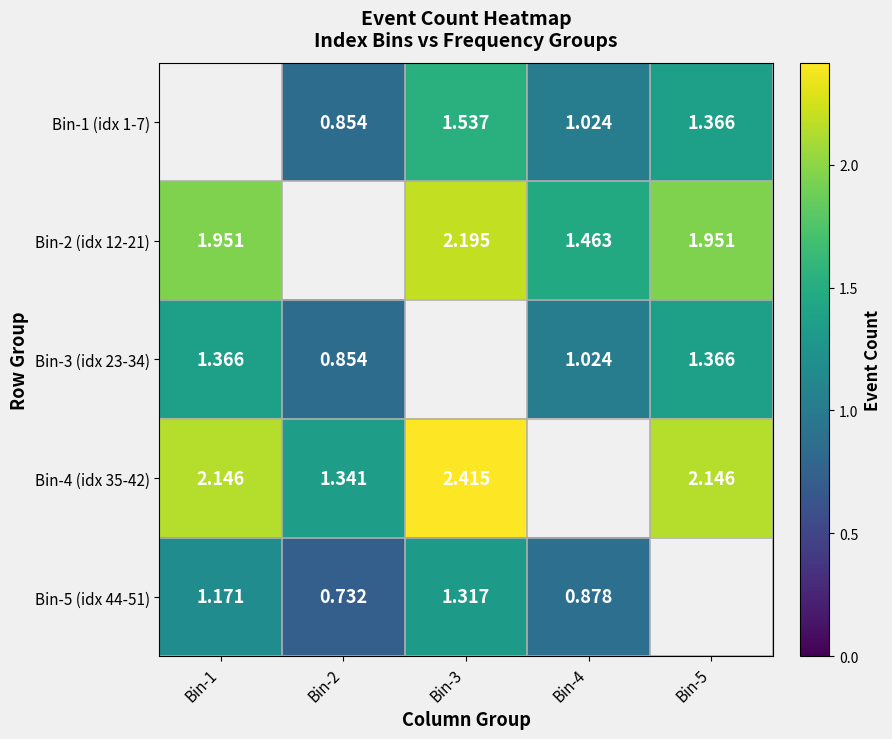

What is the spread (max minus min) of values at Bin-3?

1.1